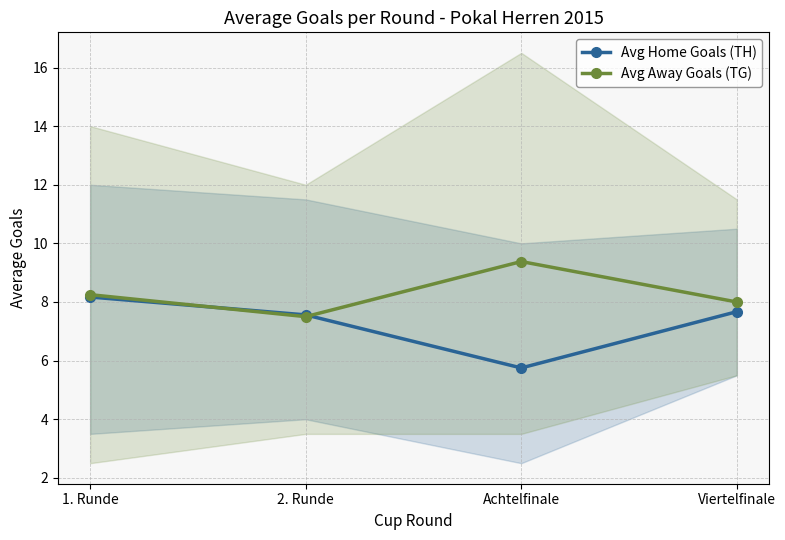

Read the Avg Home Goals (TH) value at 2. Runde.

7.6